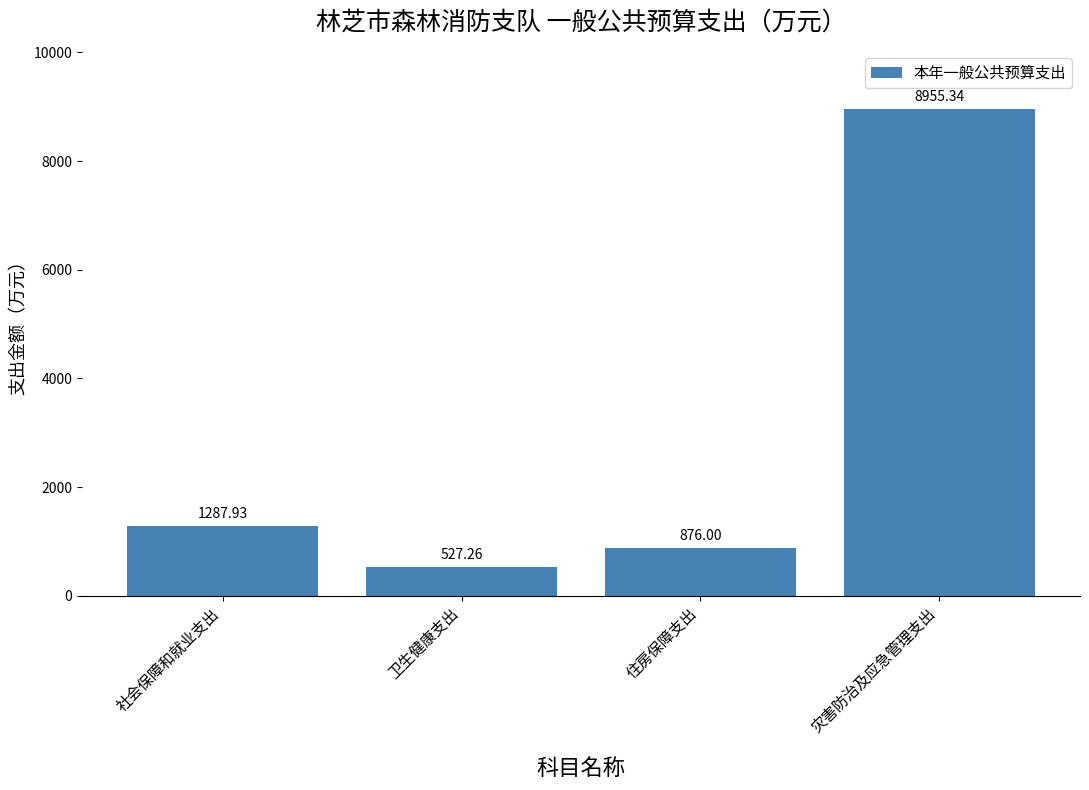

What is the difference between the maximum and minimum values?

8428.1